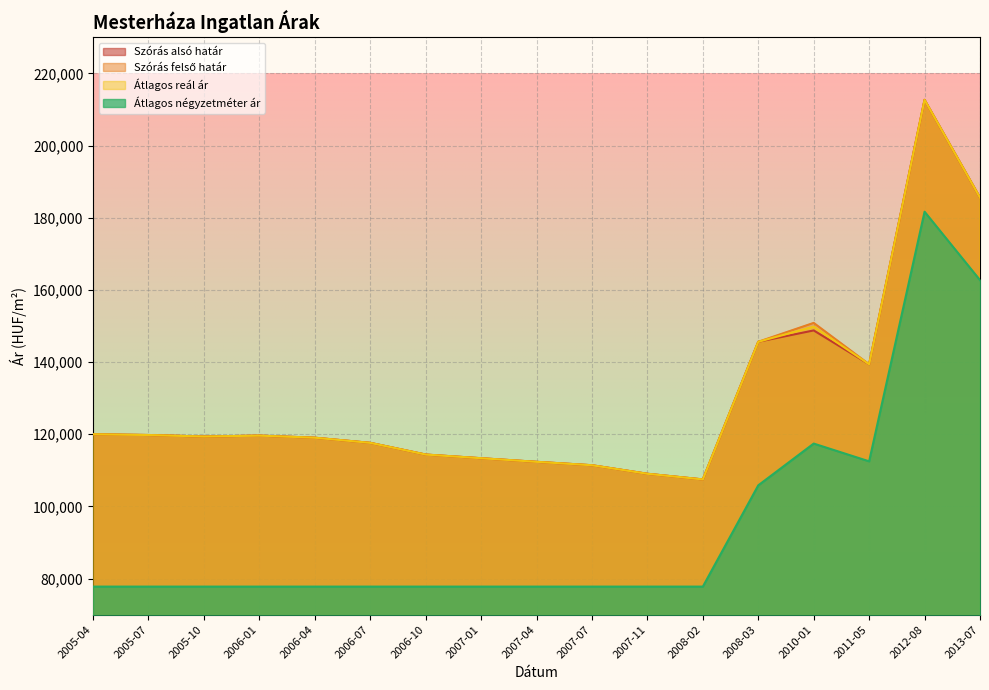

What is the difference between the highest and lowest values at 2013-07?

22857